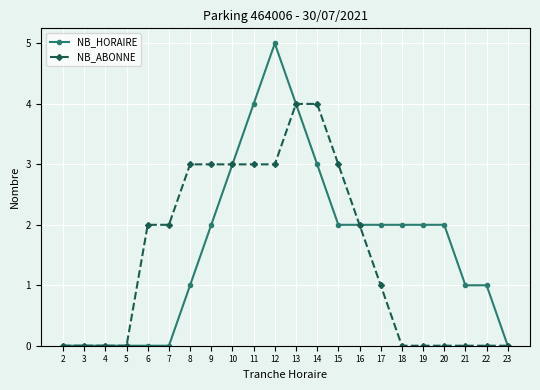

What are all the series names shown in the legend?

NB_HORAIRE, NB_ABONNE